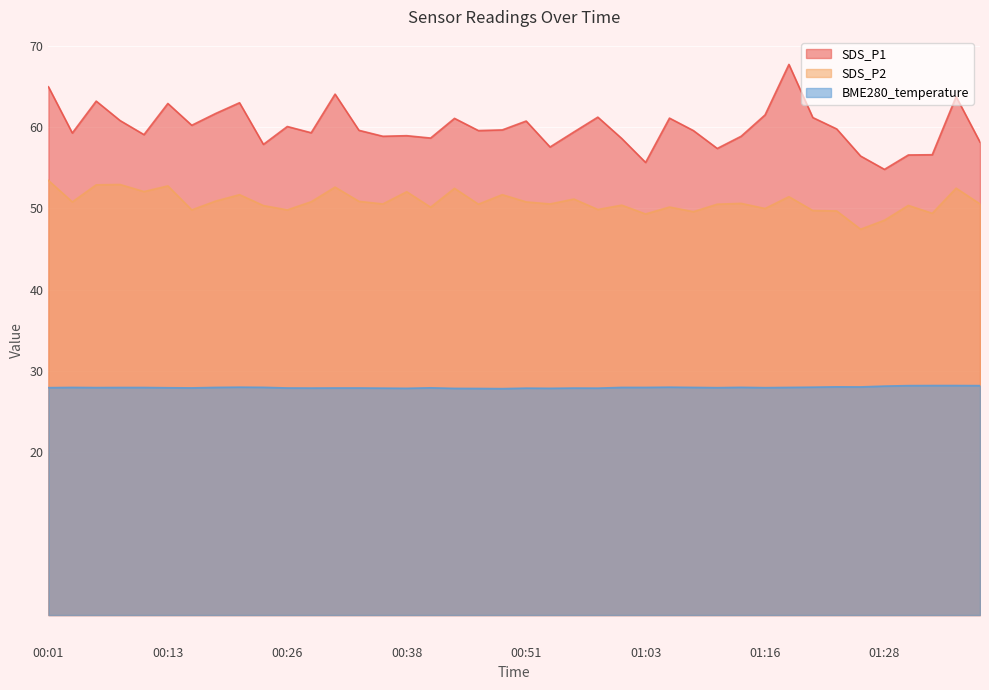

What position from the left is 00:46?

19